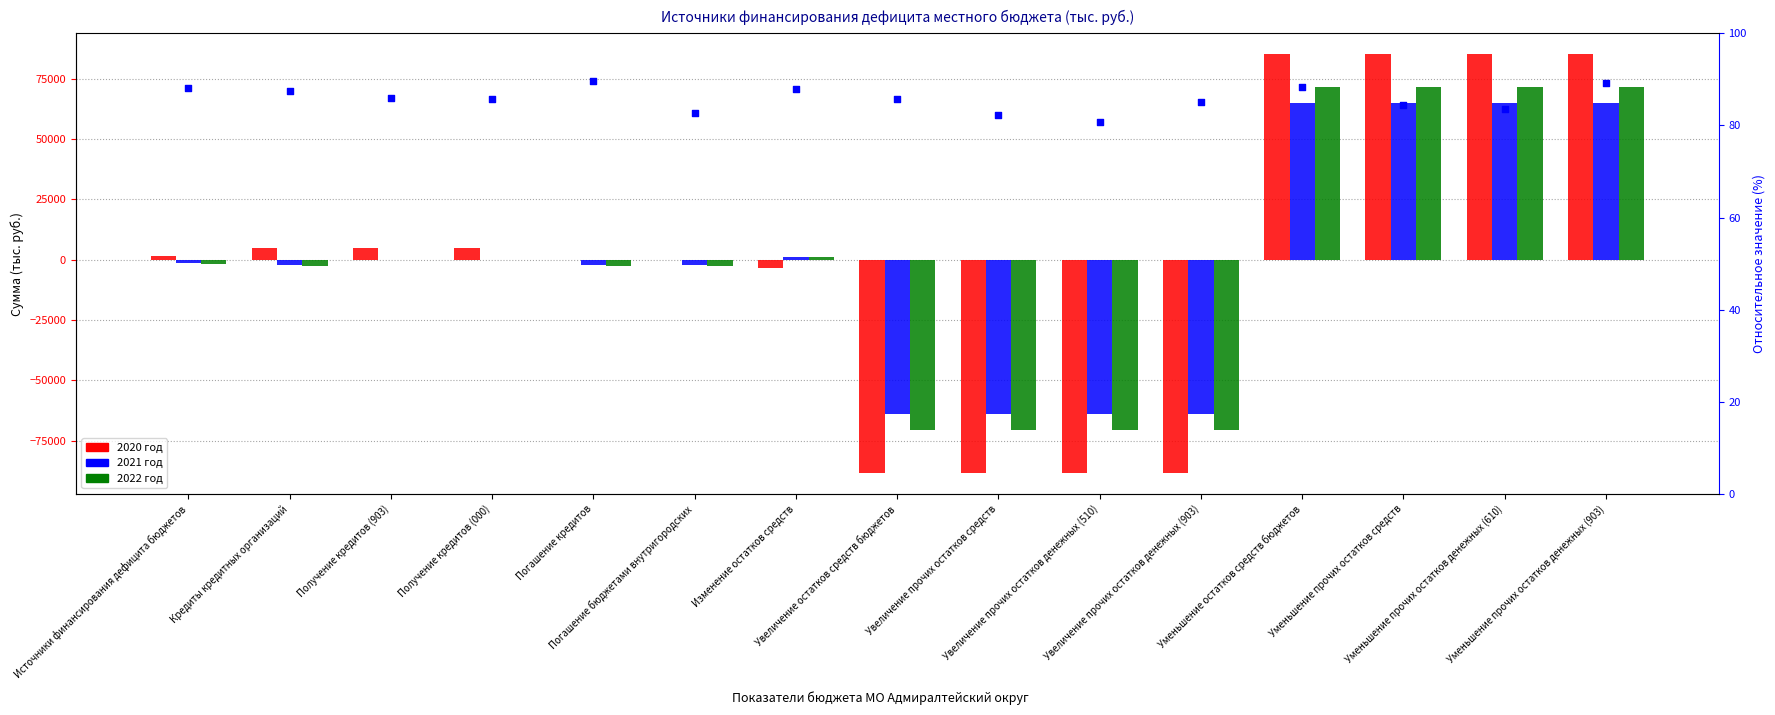

At which category is the sum across all series the highest?

Уменьшение остатков средств бюджетов